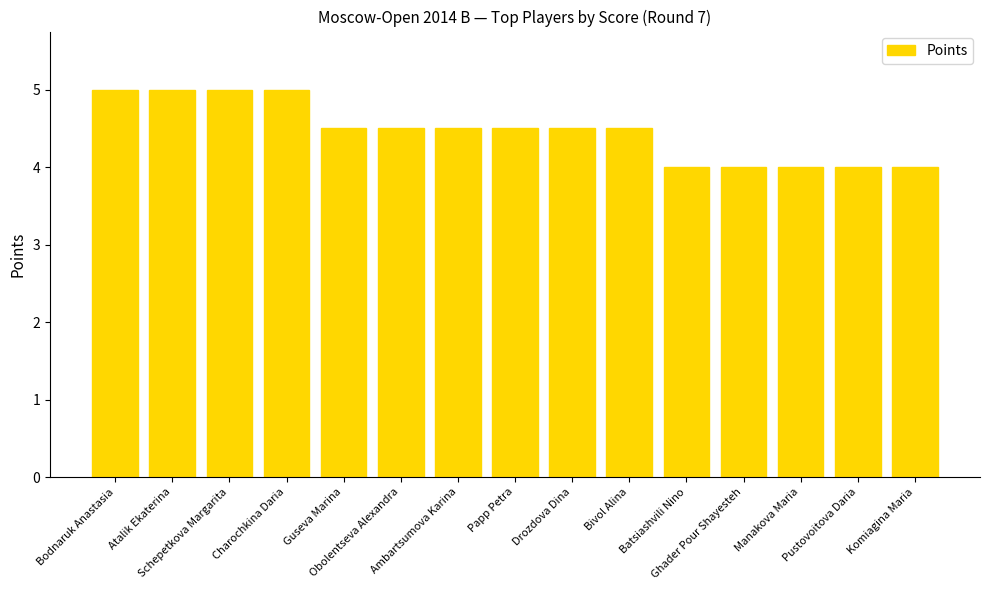

Reading left to right, transcribe all the data shown in this chart.

5.0	5.0	5.0	5.0	4.5	4.5	4.5	4.5	4.5	4.5	4.0	4.0	4.0	4.0	4.0